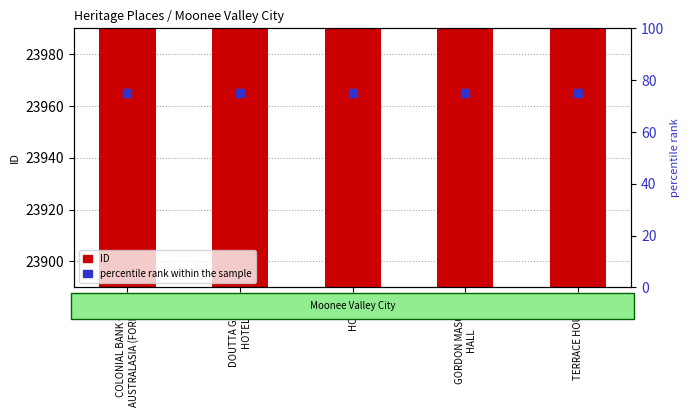

Which series contains the lowest Y value?

percentile rank within the sample